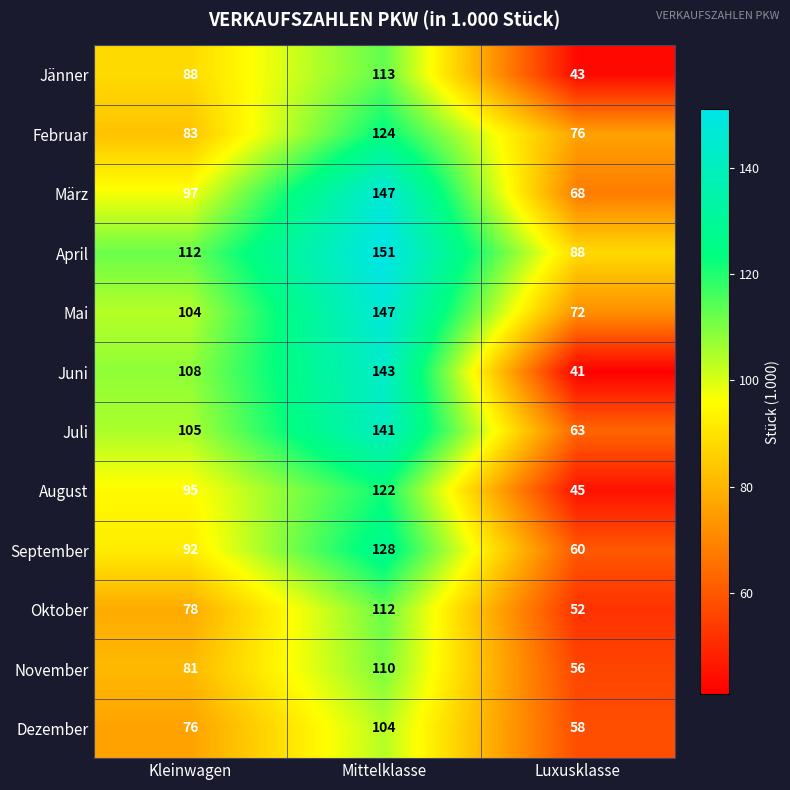

True or false: März has a value of 147 at Mittelklasse.

True